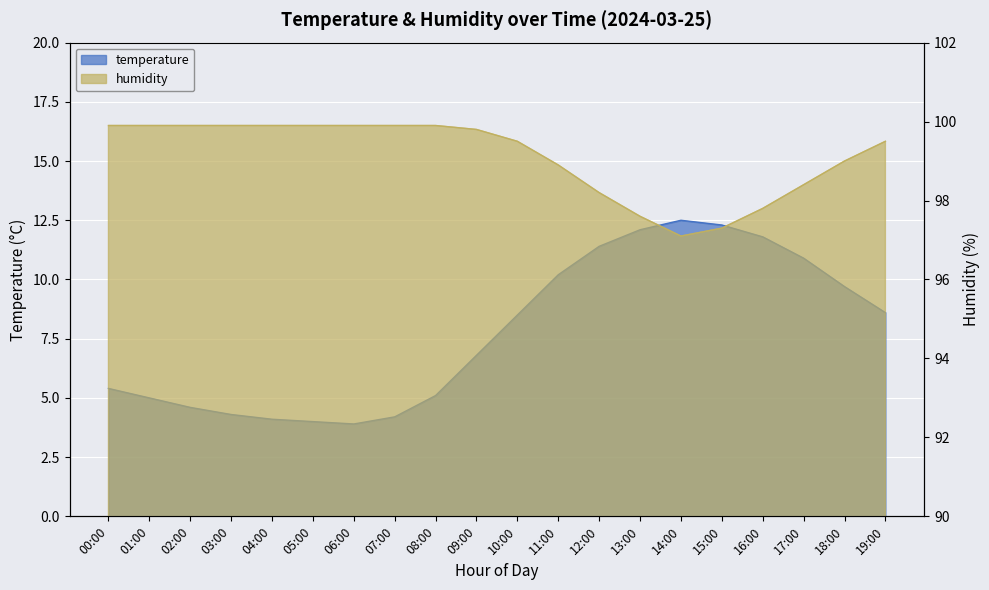

Between 03:00 and 10:00, which series saw the biggest shift?

temperature